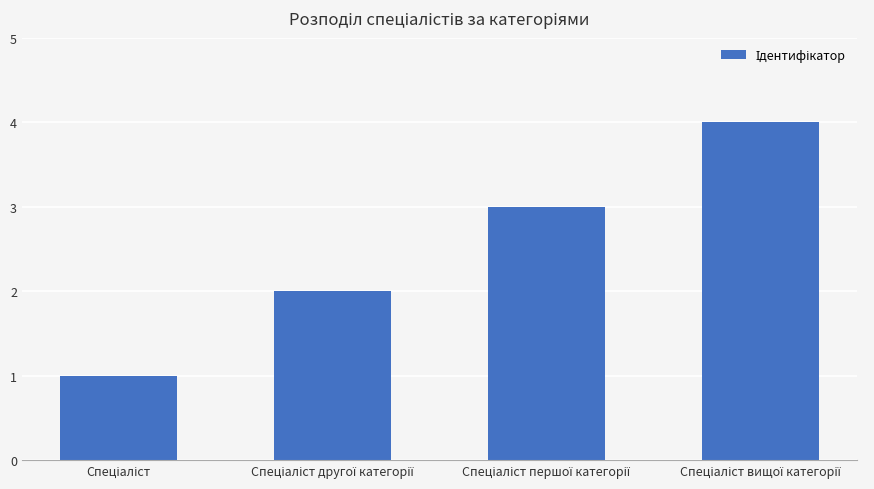

What is the sum of all values?

10